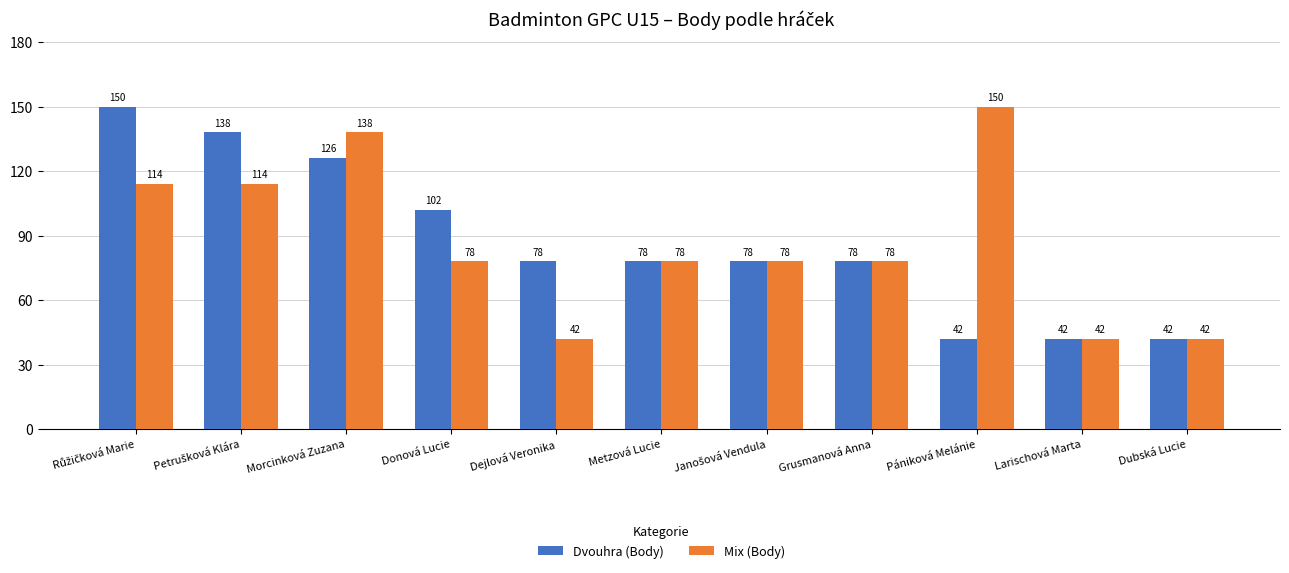

What is the highest value of the Mix (Body) series?

150